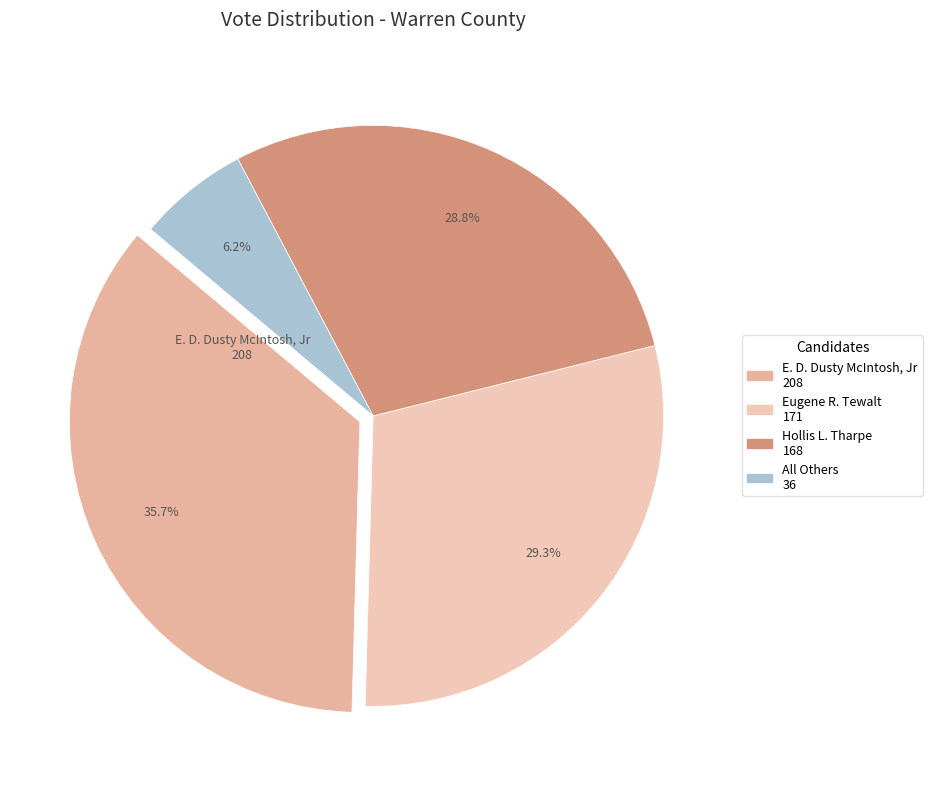

What percentage is the Hollis L. Tharpe slice, to the nearest percent?

29%